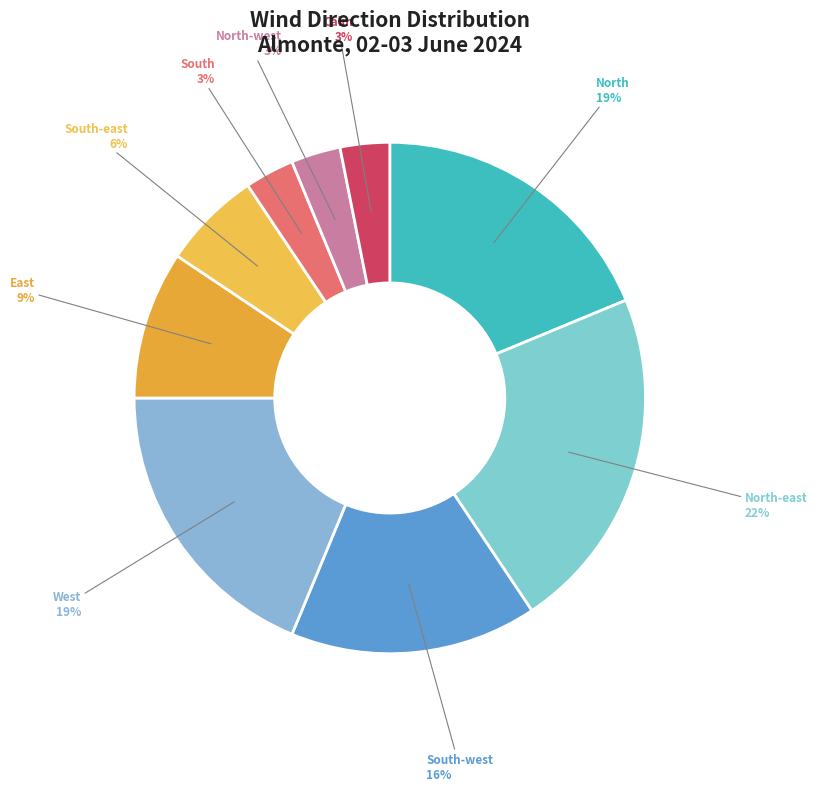

How many slices are in this pie chart?

9